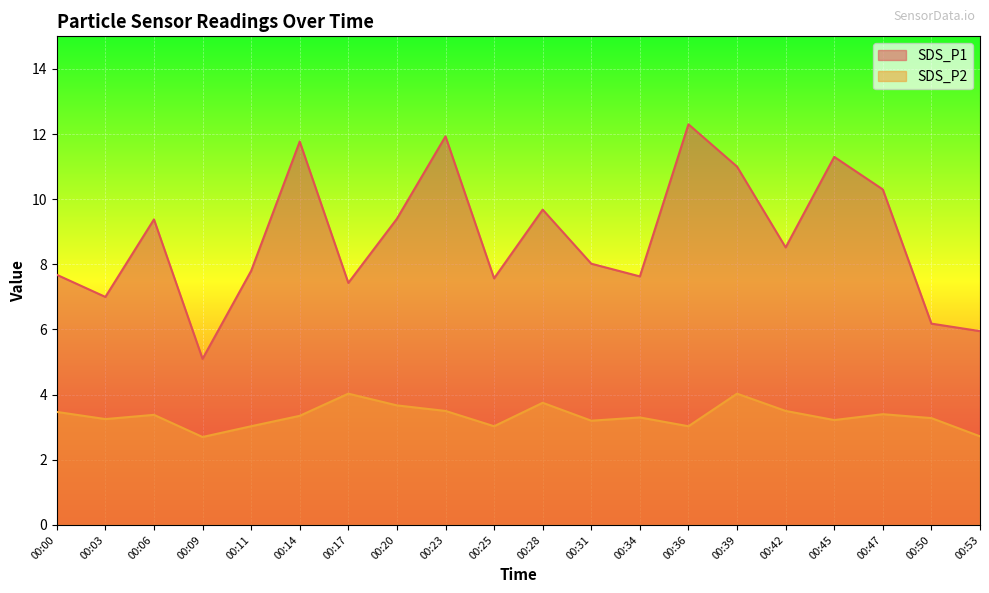

How many lines are shown in the chart?

2